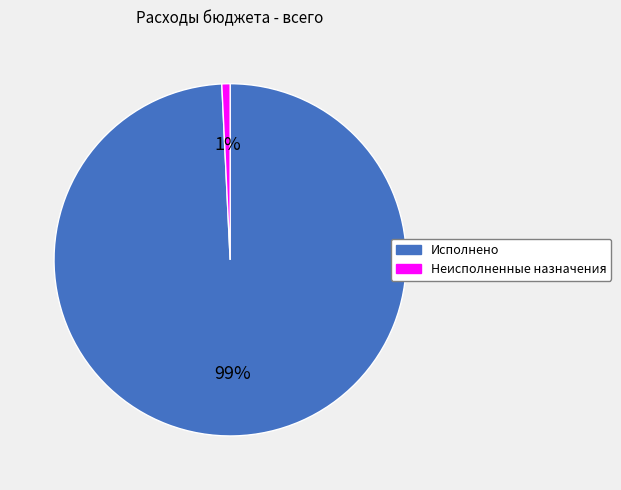

To the nearest percent, what portion does Неисполненные назначения represent?

1%